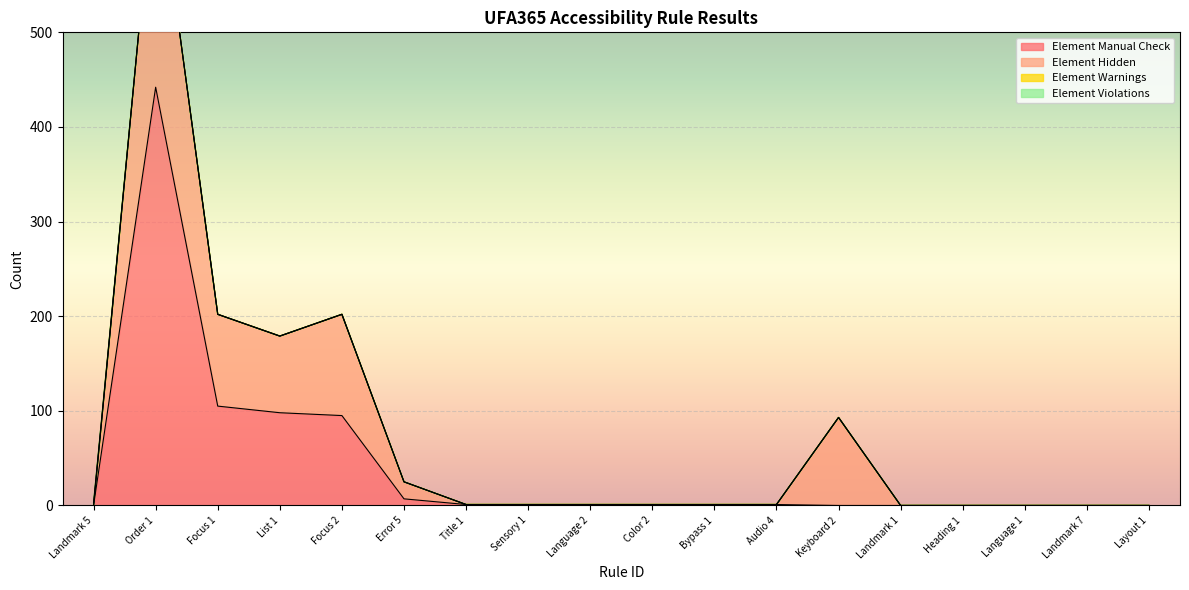

The value of Element Manual Check at Language 2 is 1. True or false?

True